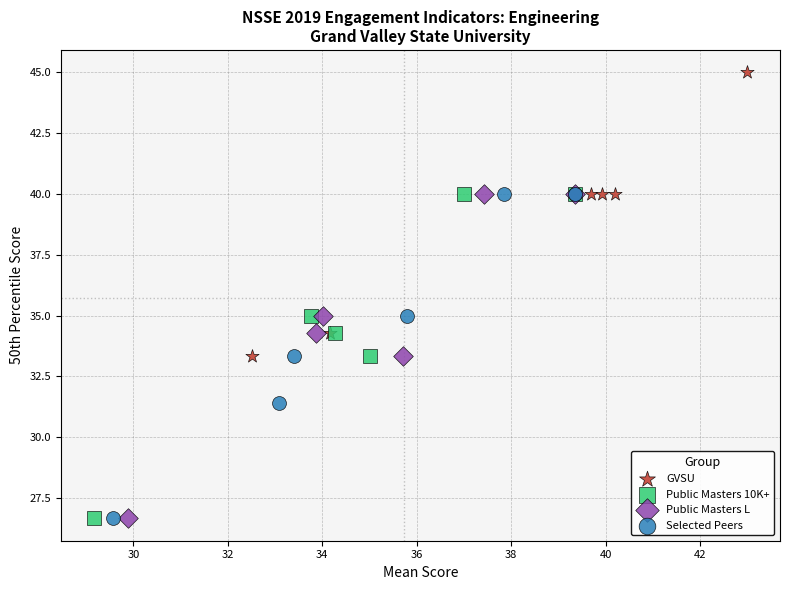

Which series reaches the maximum Y coordinate?

GVSU